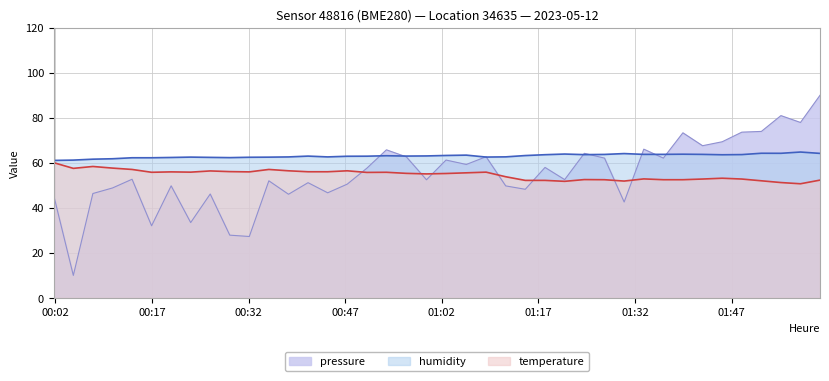

What is the maximum value for pressure?

90.0